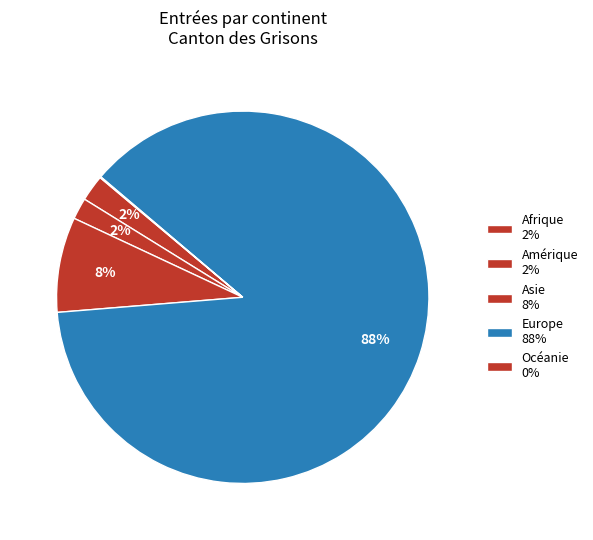

Which category has the smallest portion of the pie?

Océanie